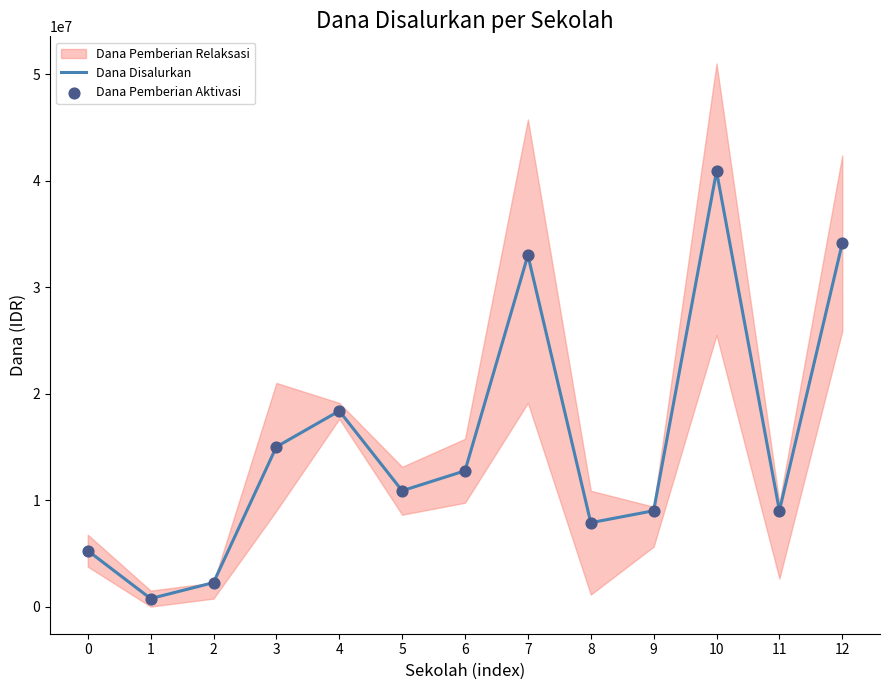

At which category is the sum across all series the highest?

10